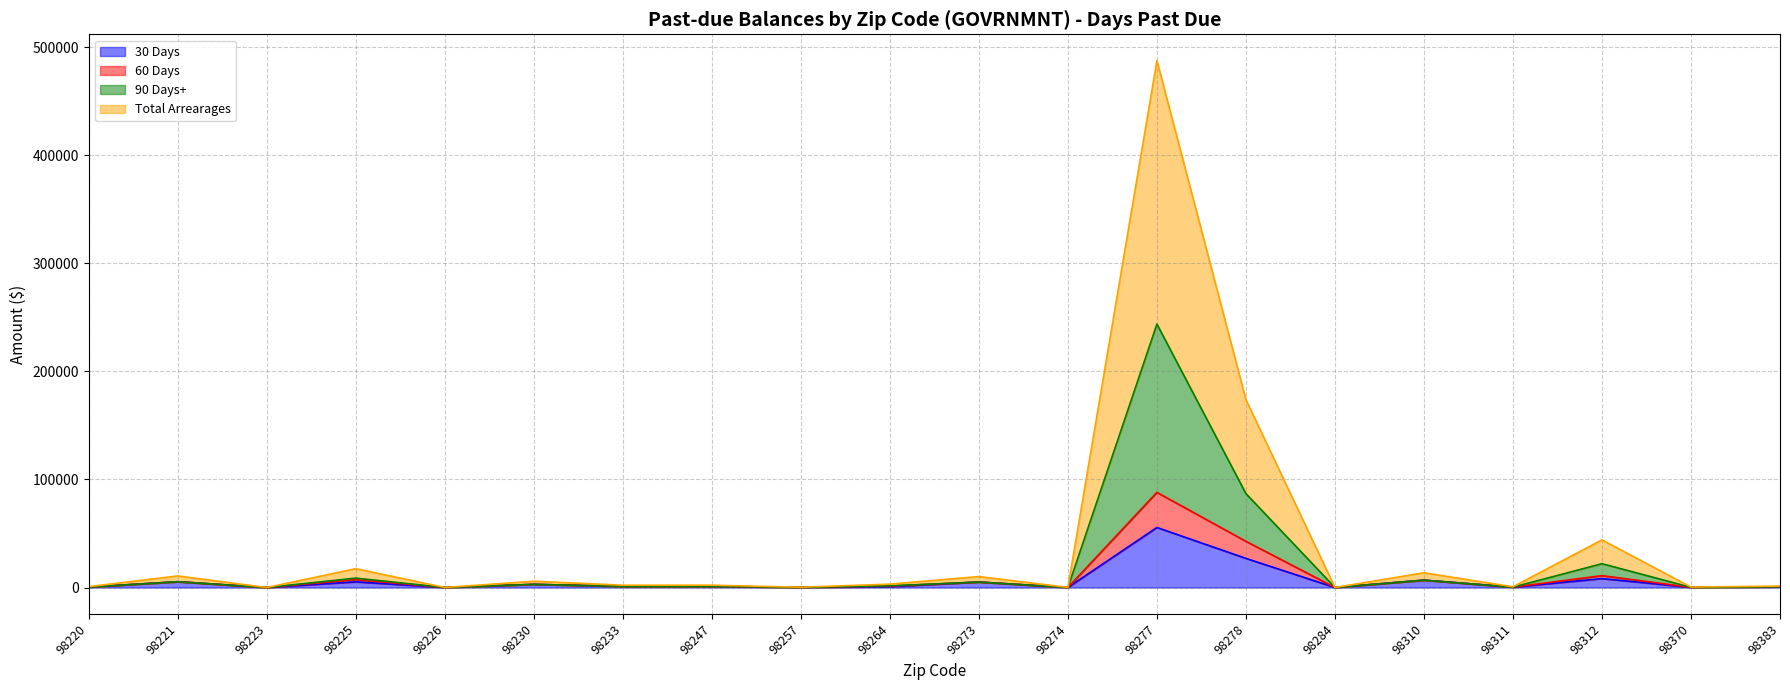

True or false: 60 Days and 90 Days+ intersect in this chart.

False